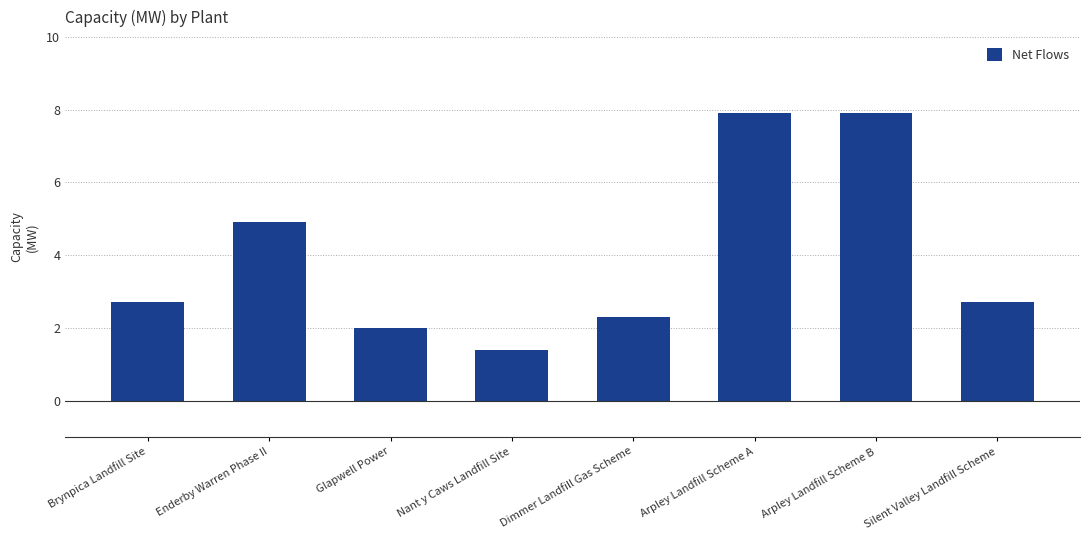

At which label does the data first exceed 2?

Brynpica Landfill Site